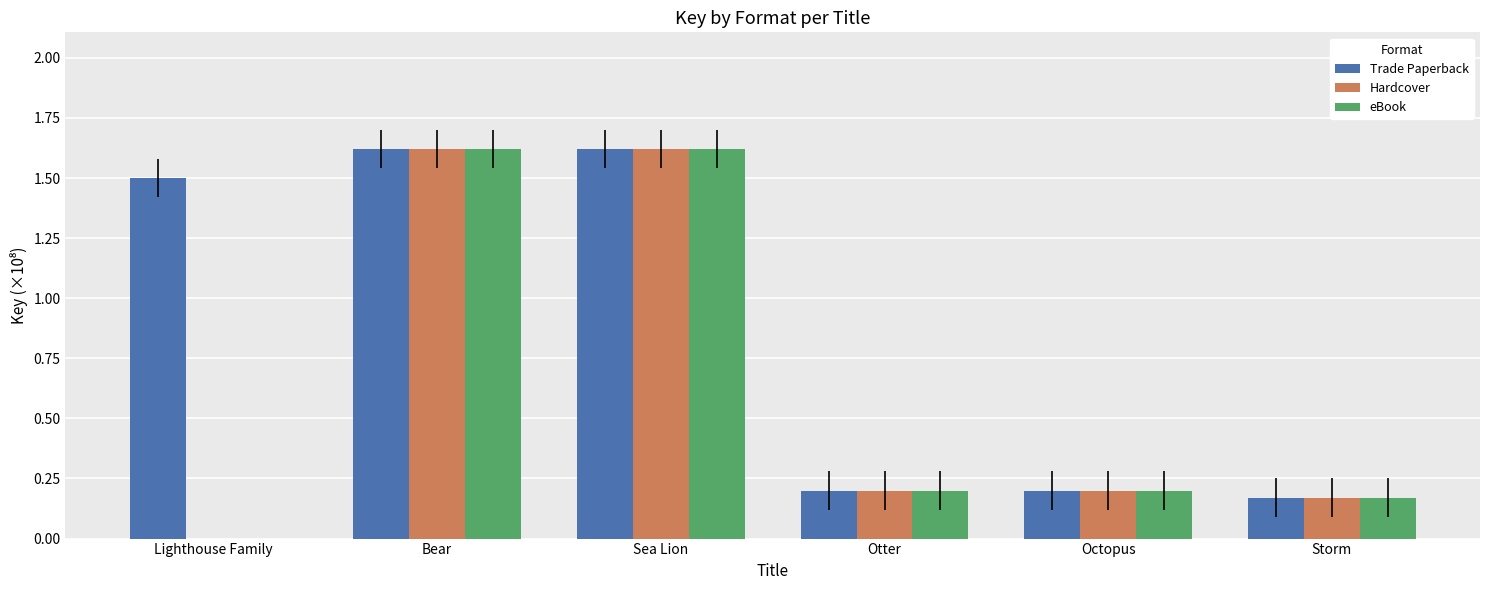

How many series are shown in this chart?

3